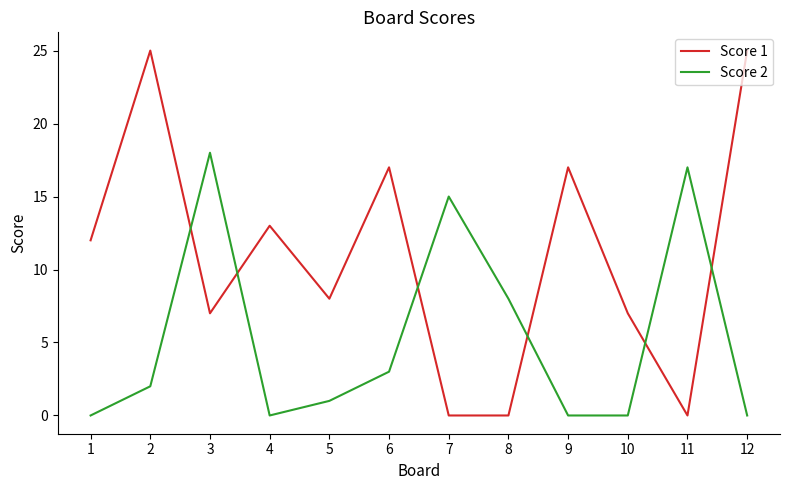

Does the chart display data point markers on the line(s)?

No